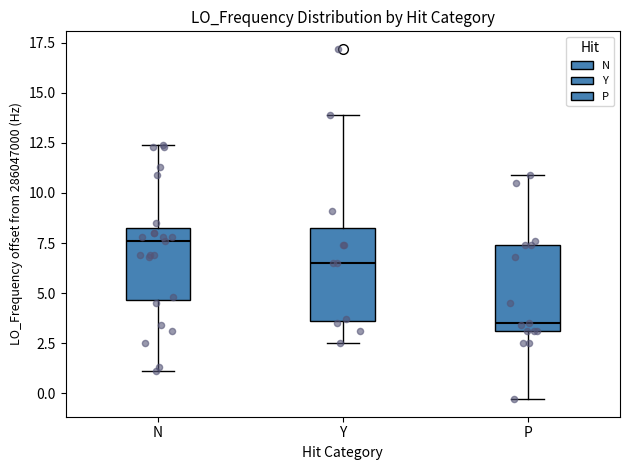

Reading left to right, read every box against the y-axis: the position of its median line, the range the box covers, and the ends of its whiskers. The values are not printed on the chart, so give them approximately, as read against the axis.

N: median 7.5, box 4.5 to 8.5, whiskers 1.0 to 12.5
Y: median 6.5, box 3.5 to 8.5, whiskers 2.5 to 14.0
P: median 3.5, box 3.0 to 7.5, whiskers -0.5 to 11.0